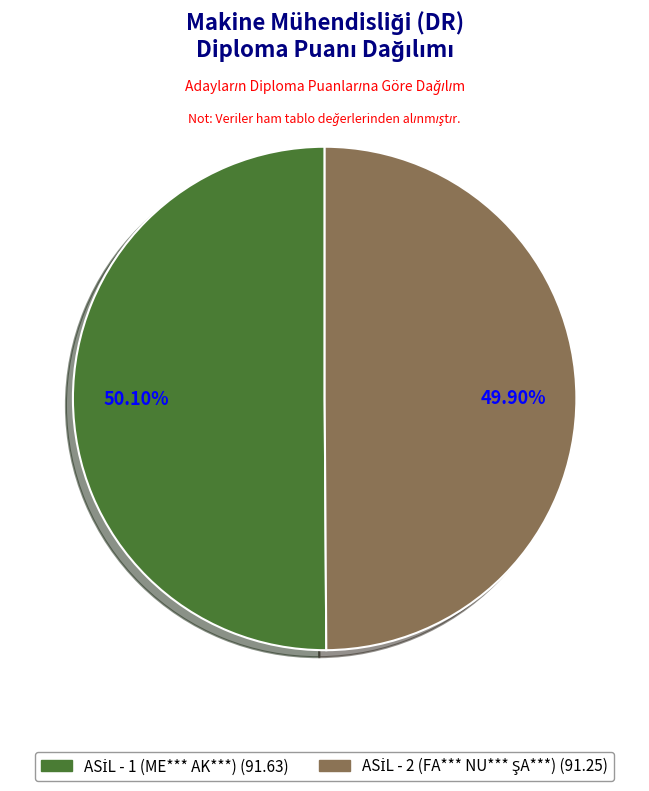

Does any single category account for the majority?

Yes